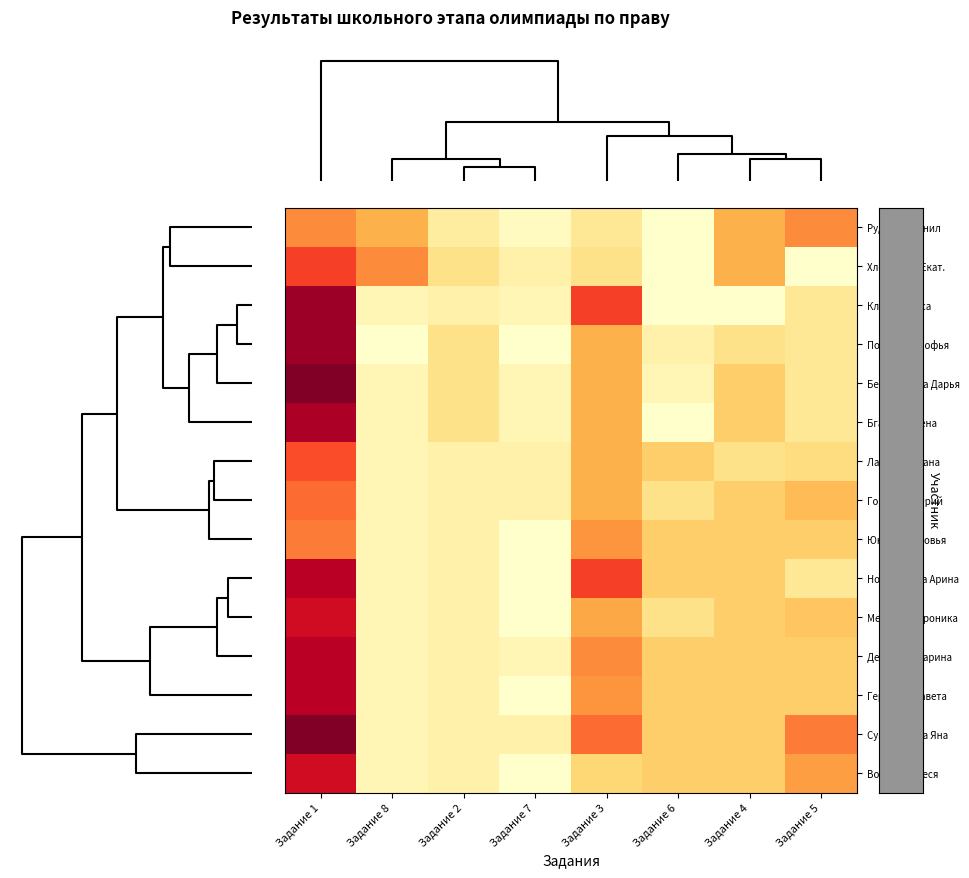

At how many categories does at least one series exceed 8?

6